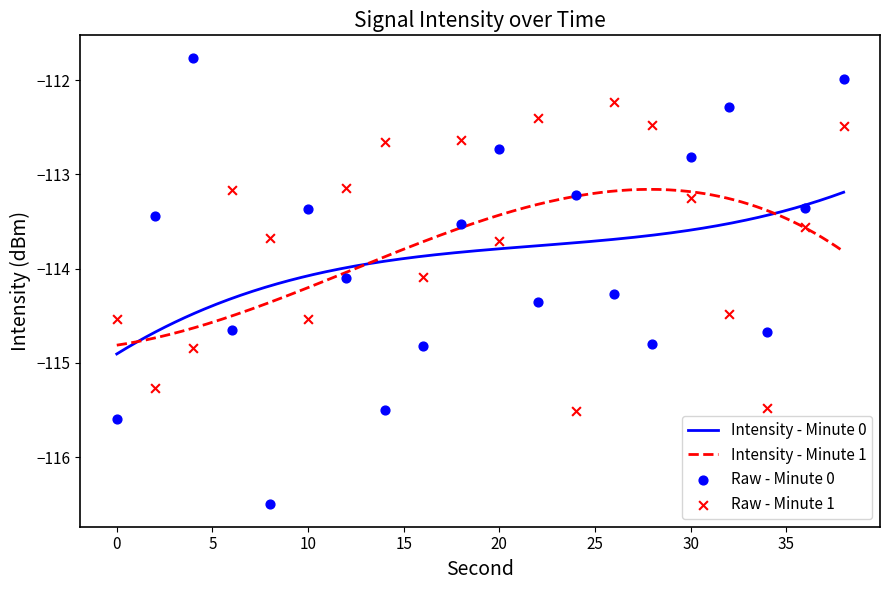

Which series has the widest spread of Y values?

intensity_minute0